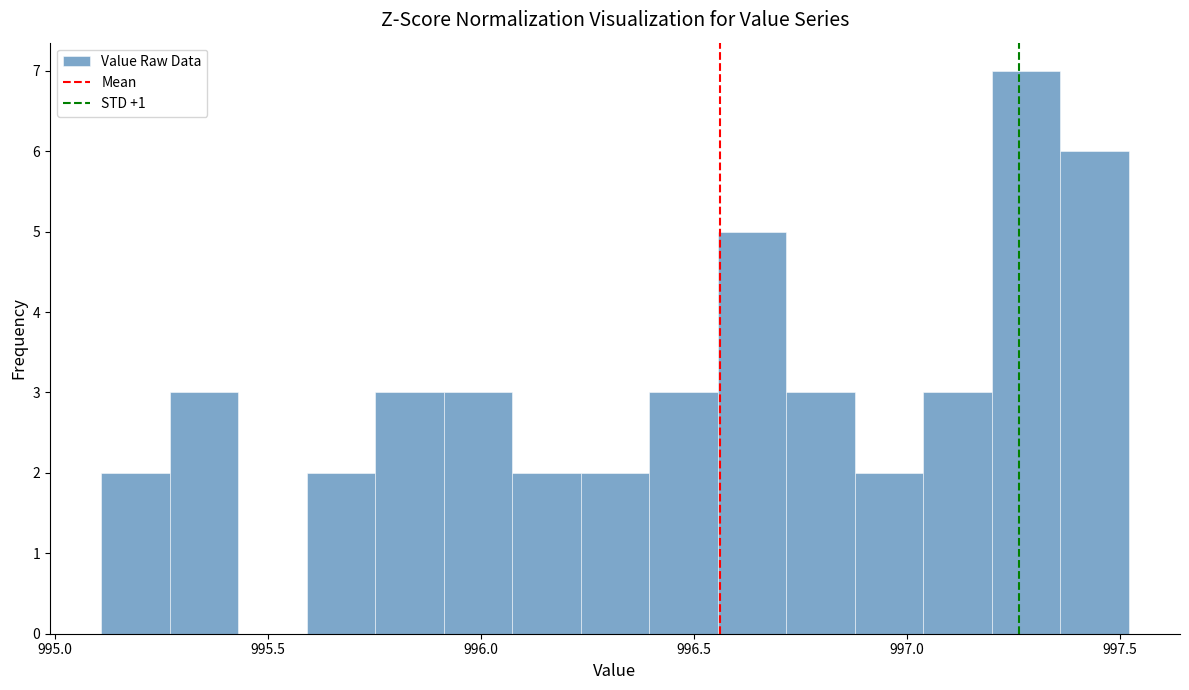

Around what value on the x-axis is the tallest bar? Give the approximate position of its centre, as read against the axis.

997.30